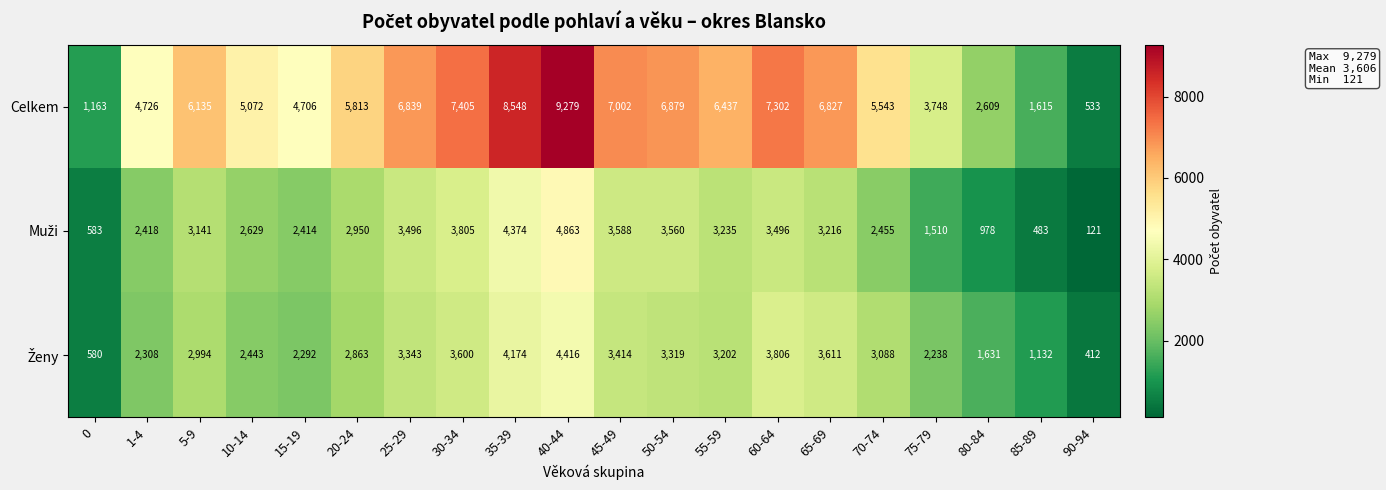

At which label is Celkem closest to 4906?

10-14